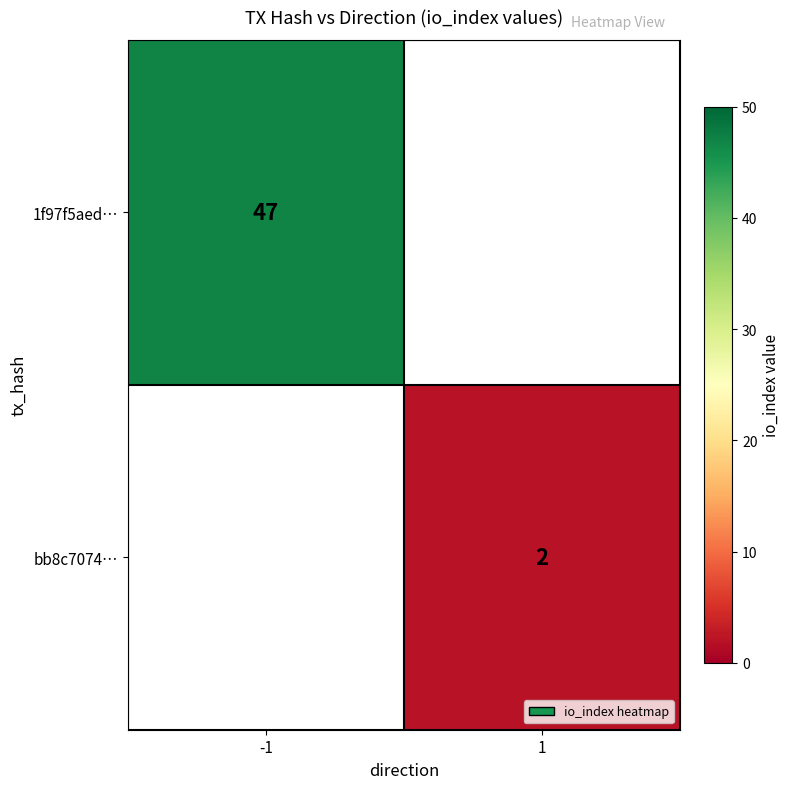

The value of 1f97f5aed… at -1 is 78.3. True or false?

False